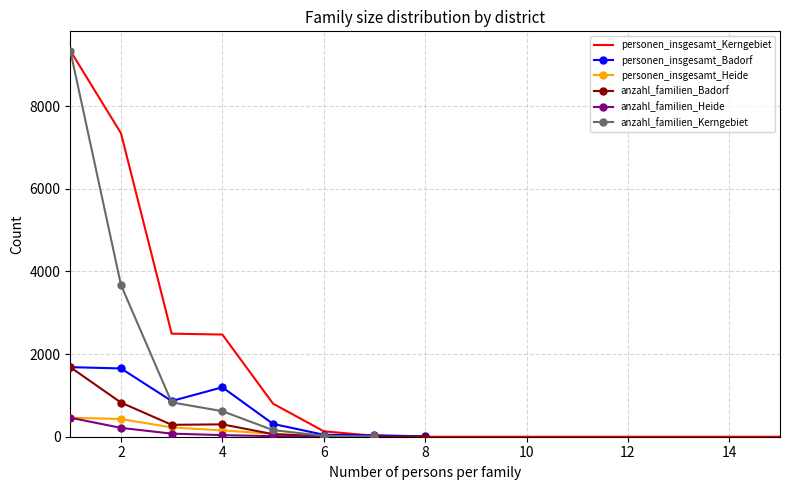

True or false: anzahl_familien_Kerngebiet and personen_insgesamt_Kerngebiet cross at least once.

False